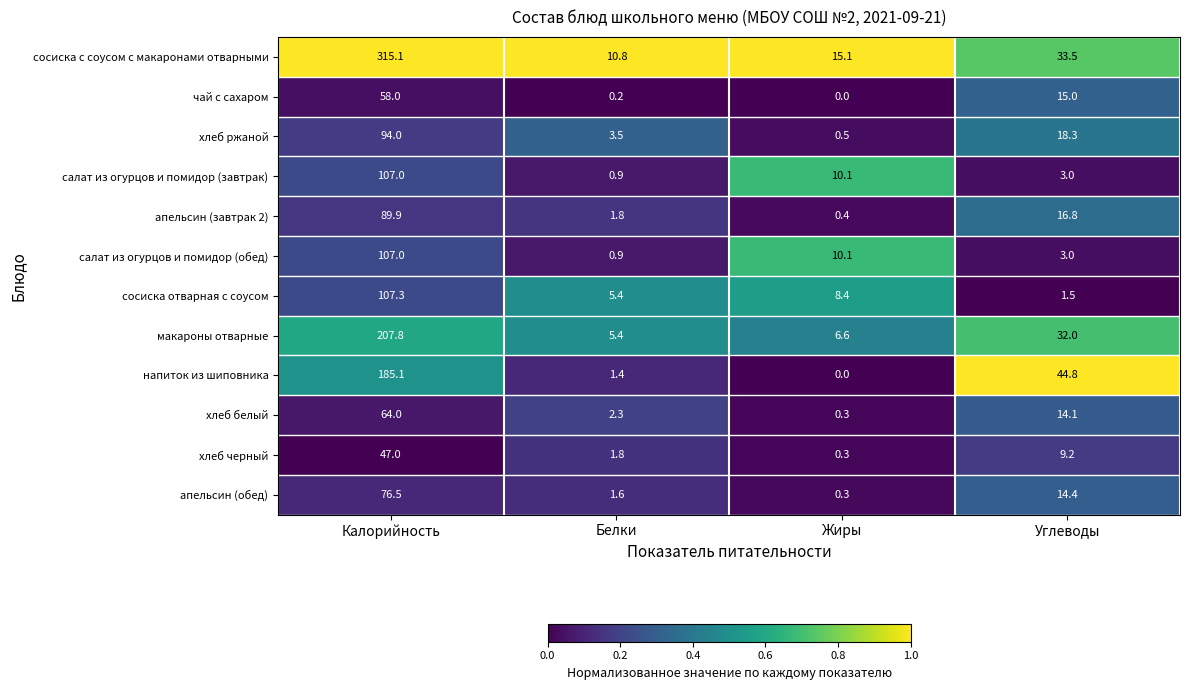

Rank the categories by хлеб черный value from lowest to highest.

Жиры, Белки, Углеводы, Калорийность